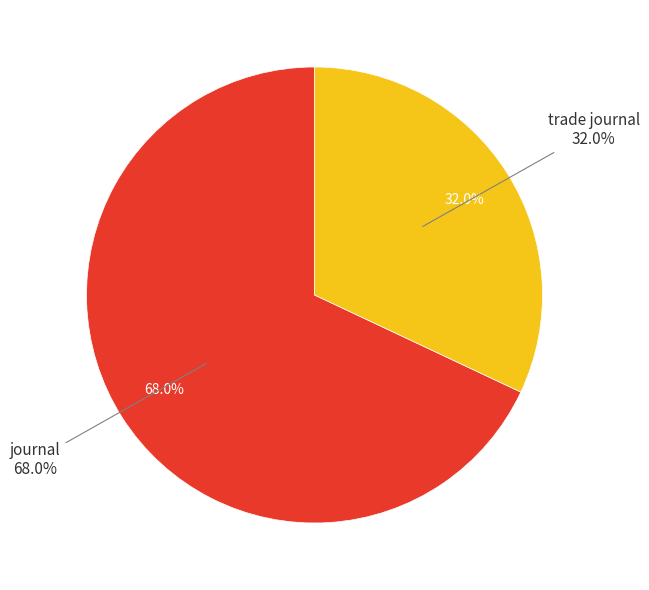

Rank the categories by value from highest to lowest.

journal, trade journal